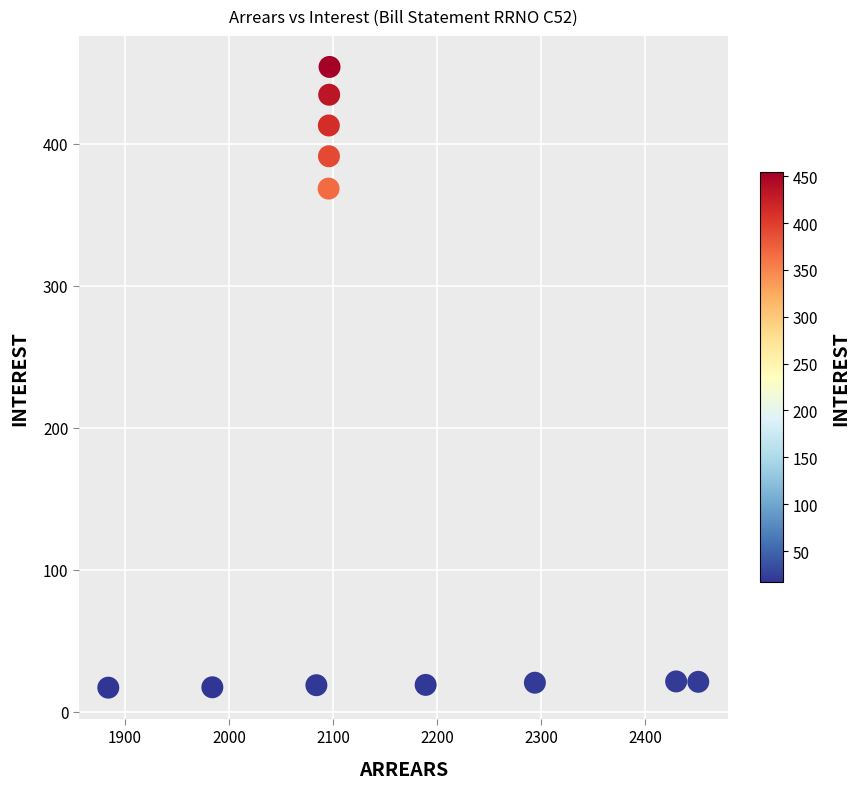

What Y value in the scatter plot is closest to 235?

368.3